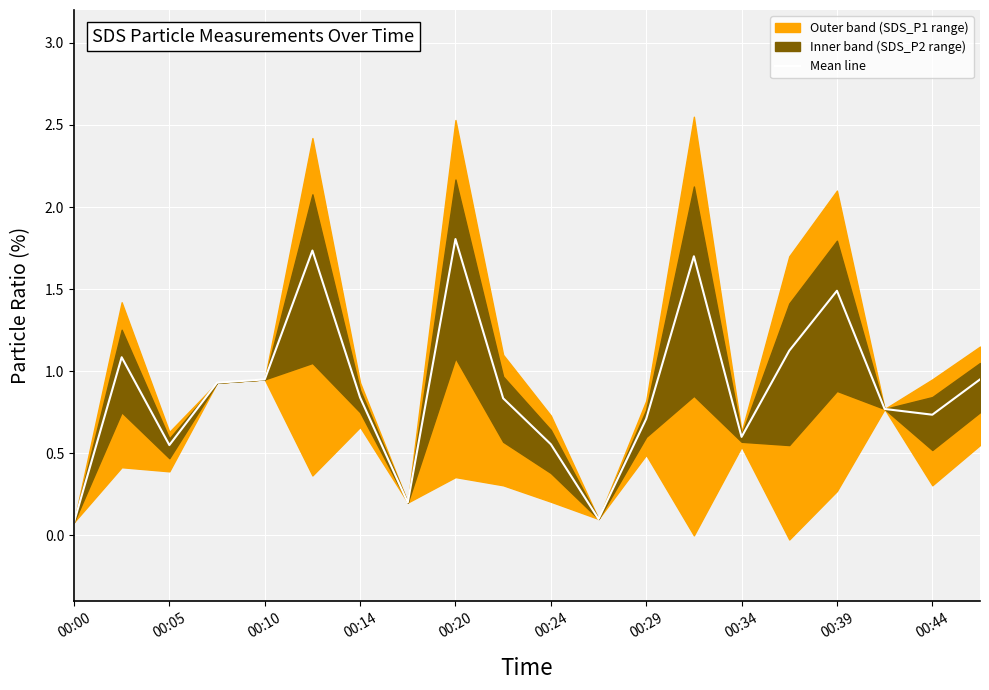

What is the value of the 17th point from the left?

1.5